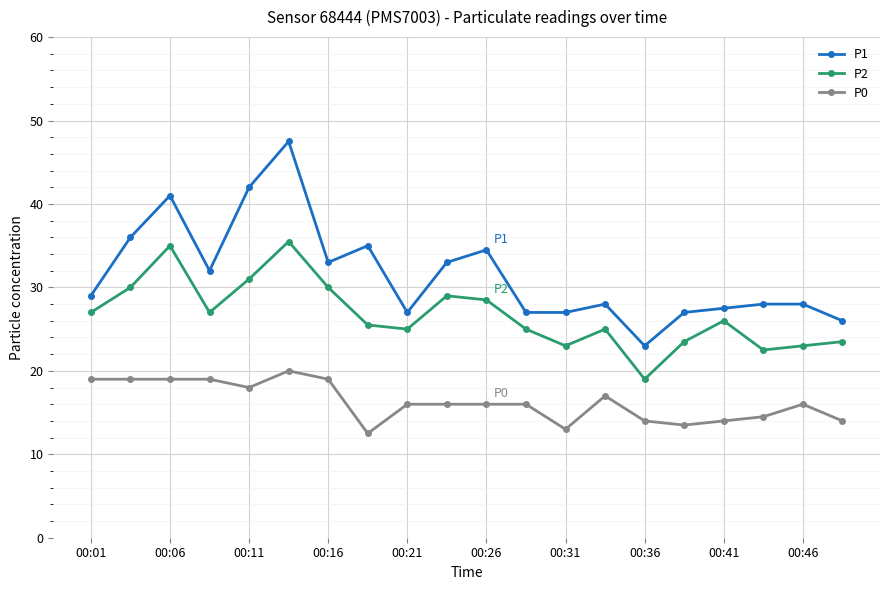

True or false: P0 and P2 intersect in this chart.

False